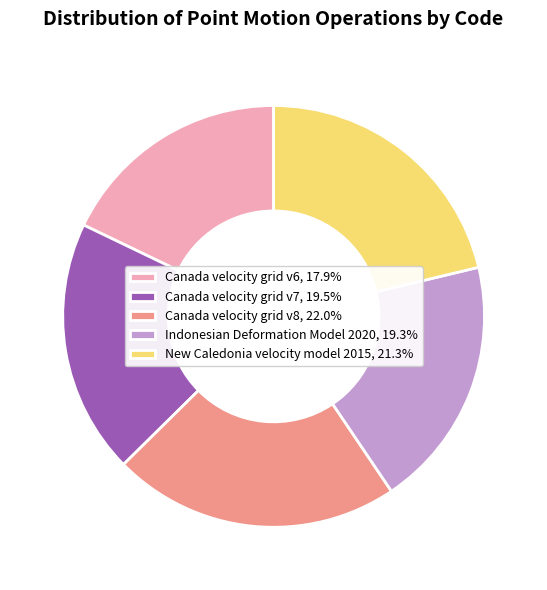

Approximately how many times larger is the value at New Caledonia velocity model 2015, 21.3% compared to Canada velocity grid v7, 19.5%?

1.1